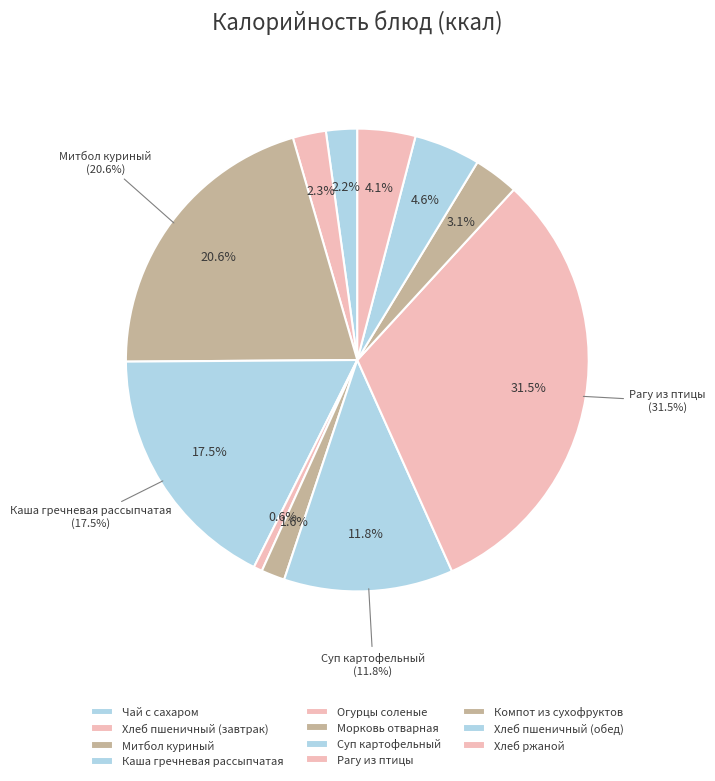

Combined, what portion of the pie is Морковь отварная and Огурцы соленые?

2.3%